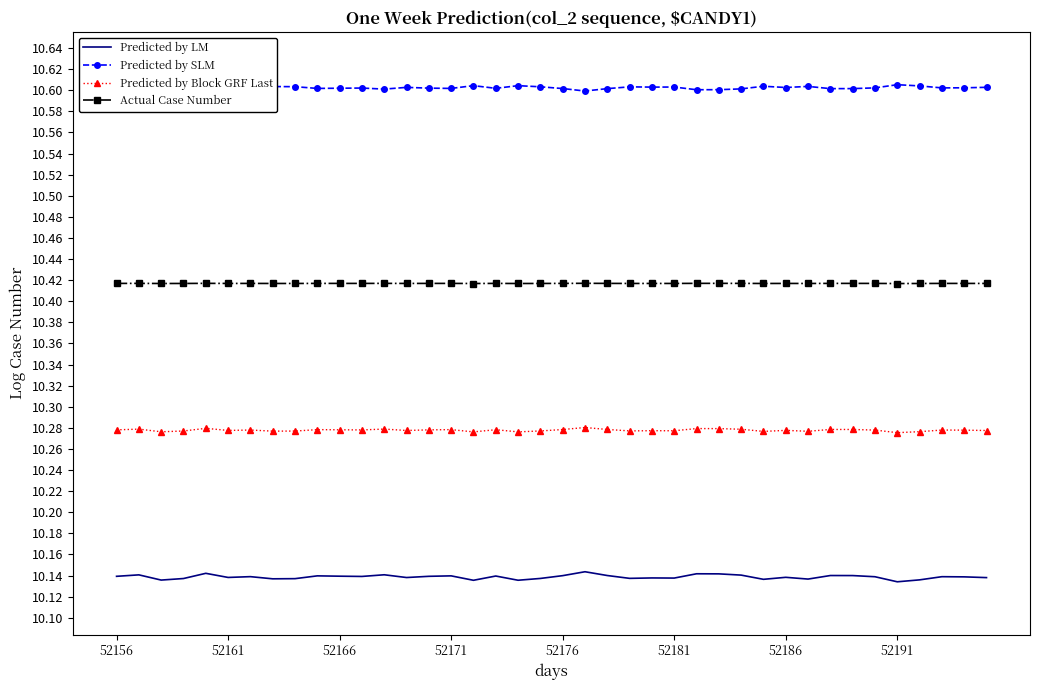

List the series in order of their overall mean, lowest first.

Predicted by LM, Predicted by Block GRF Last, Actual Case Number, Predicted by SLM